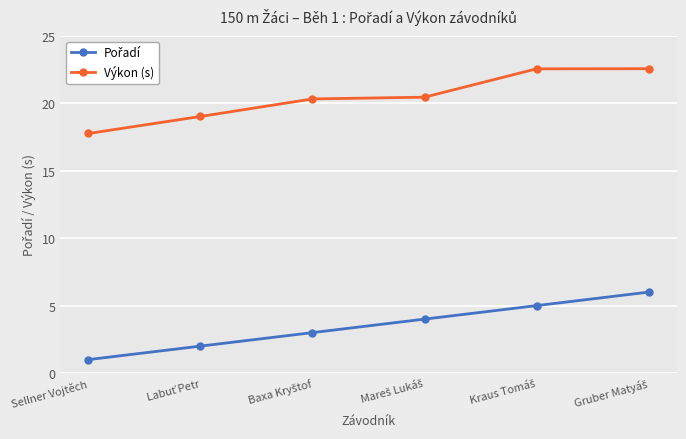

Which category has the lowest value across all series?

Sellner Vojtěch